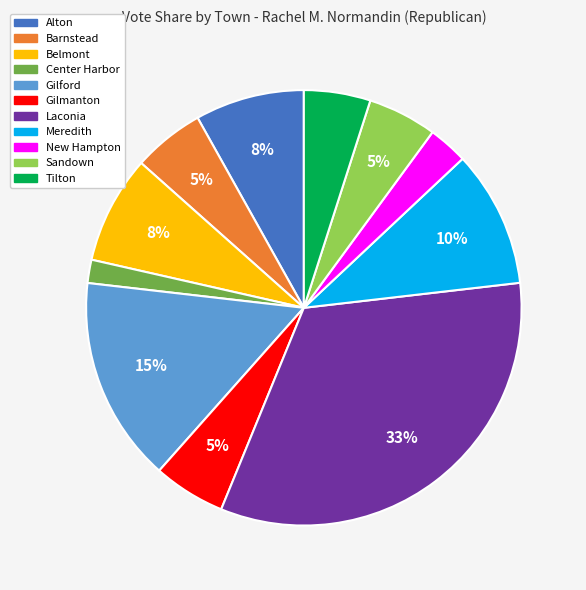

What is the ratio of the value at Gilmanton to the value at Laconia?

0.2